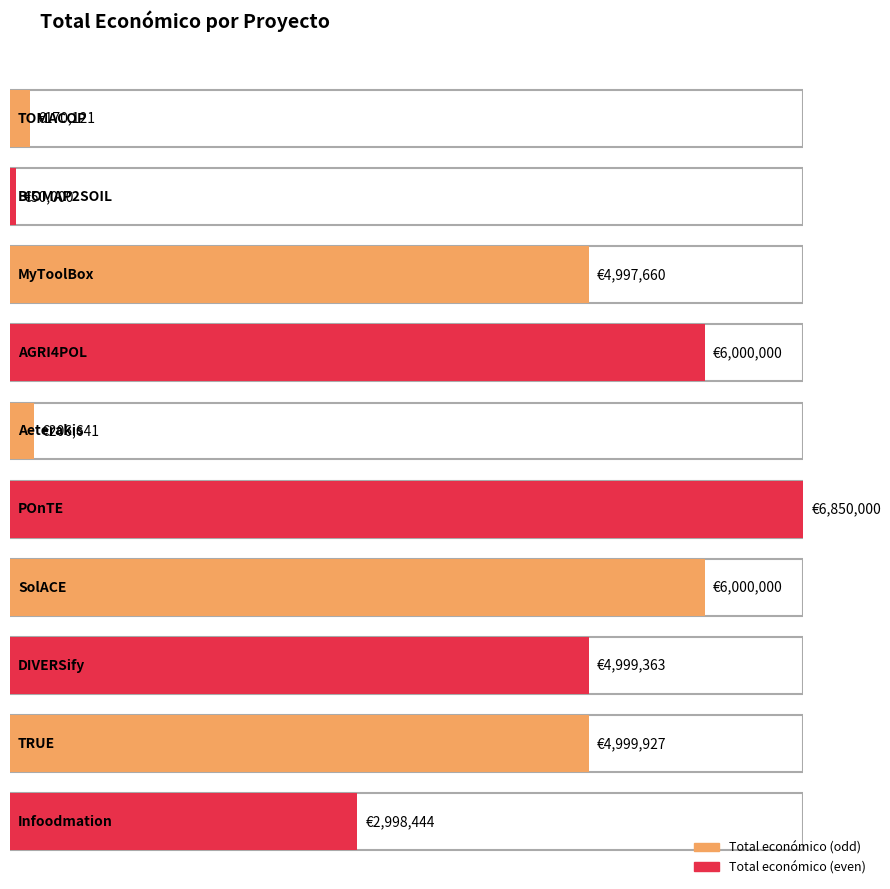

Which has a higher value, AGRI4POL or DIVERSify?

AGRI4POL